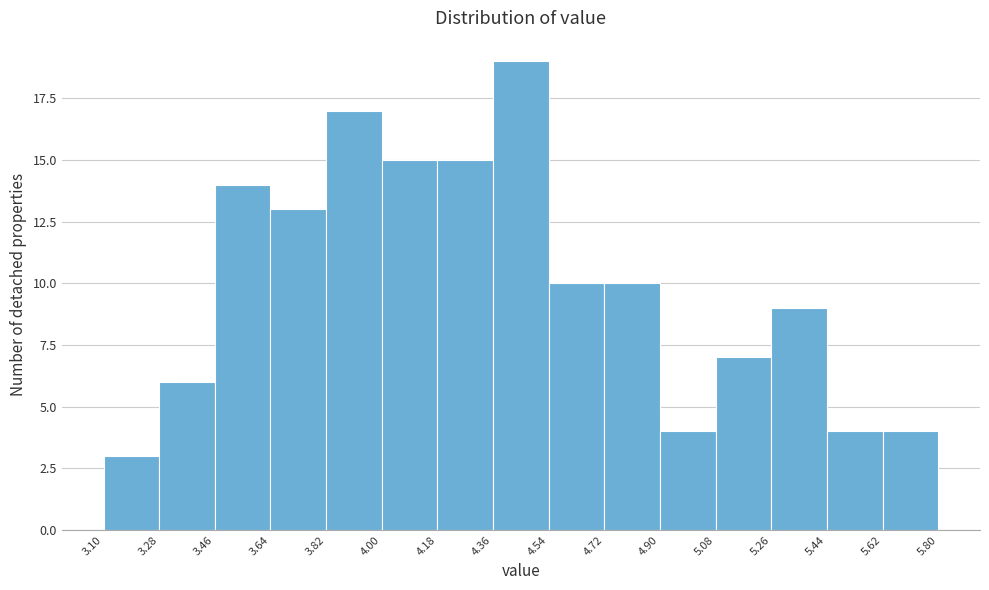

Reading left to right, list every bar in this chart as the range it spans on the x-axis followed by its height. The values are not printed on the chart, so give them approximately, as read against the axis.

3.10 to 3.28: 3
3.28 to 3.46: 6
3.46 to 3.64: 14
3.64 to 3.82: 13
3.82 to 4.00: 17
4.00 to 4.18: 15
4.18 to 4.36: 15
4.36 to 4.54: 19
4.54 to 4.72: 10
4.72 to 4.90: 10
4.90 to 5.08: 4
5.08 to 5.26: 7
5.26 to 5.44: 9
5.44 to 5.62: 4
5.62 to 5.80: 4